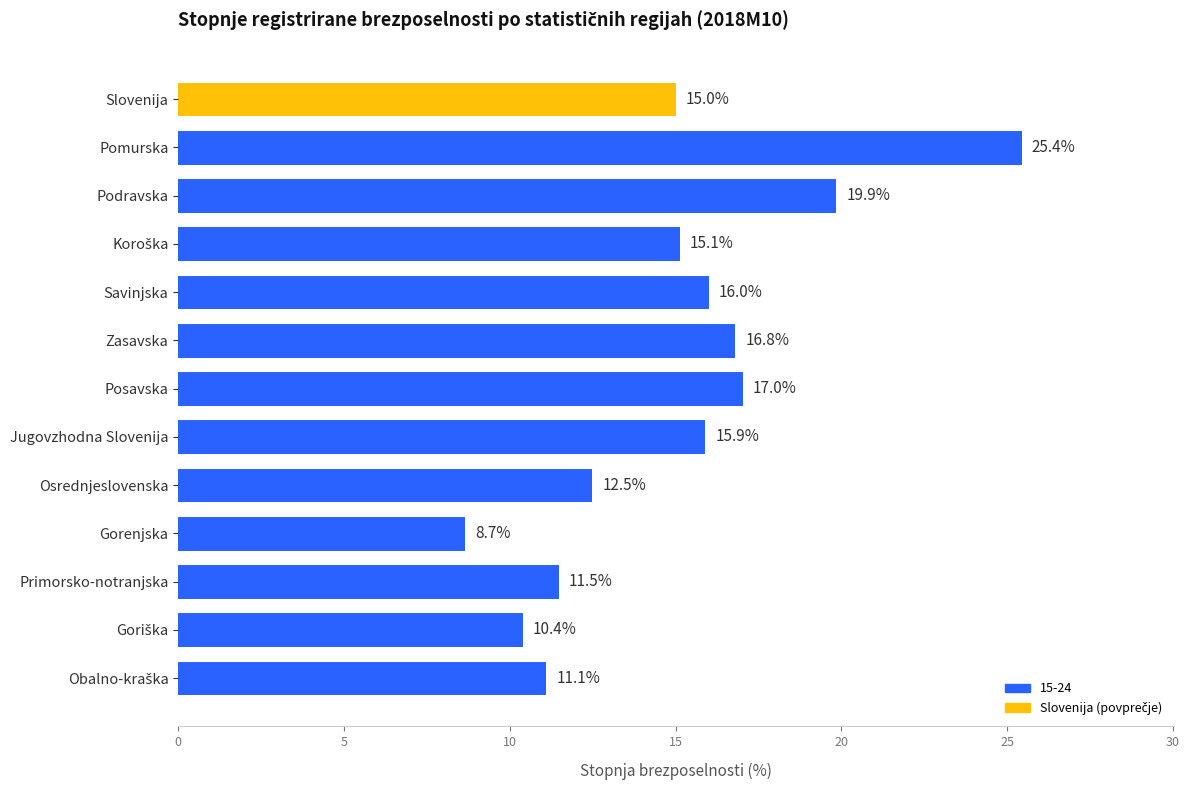

Read the value at Primorsko-notranjska.

11.5